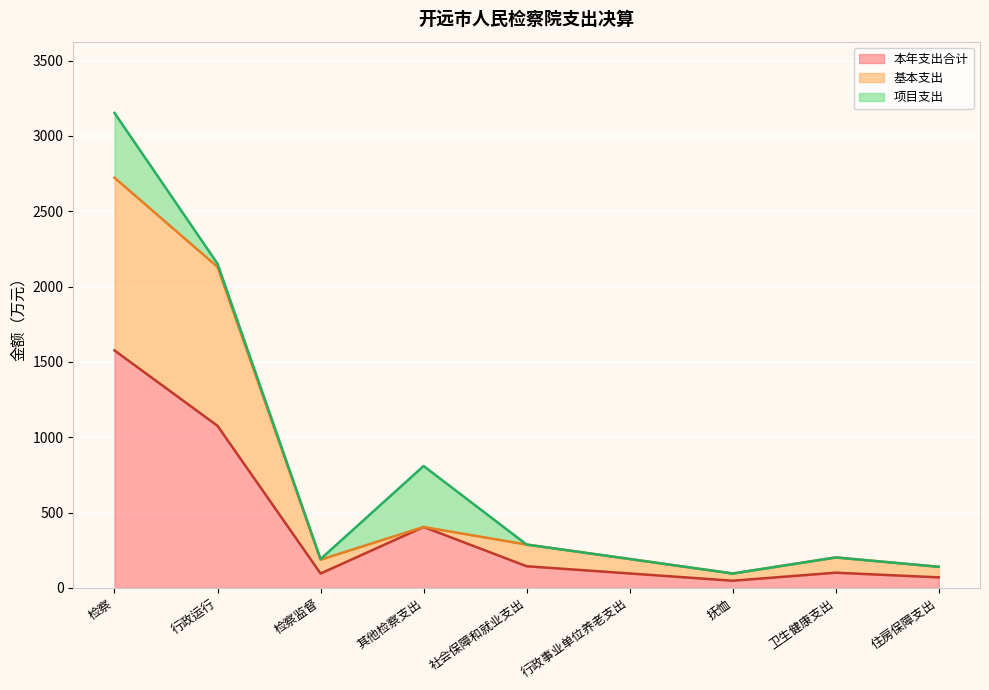

Where is the first local maximum for 本年支出合计?

其他检察支出